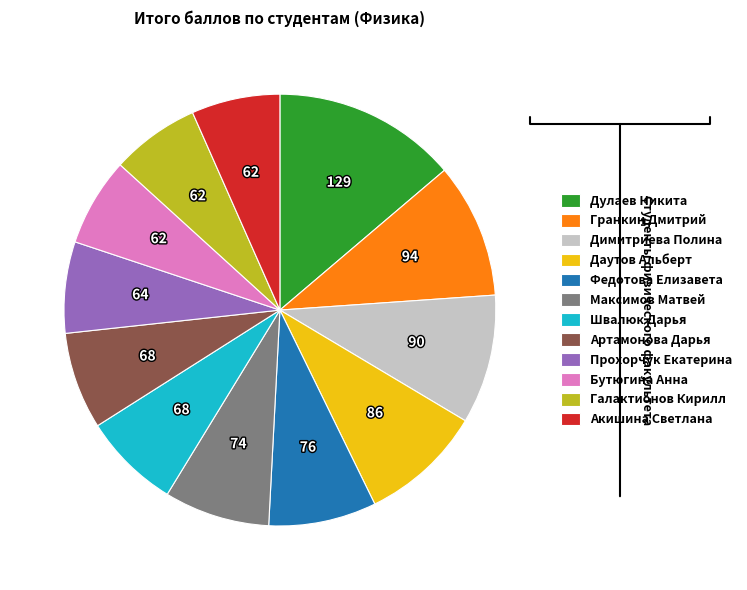

Is there a majority slice in this chart?

No